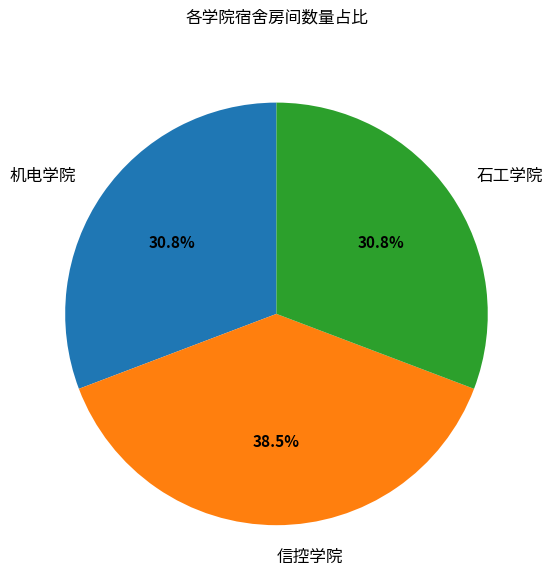

True or false: 石工学院 accounts for 18% of the total.

False